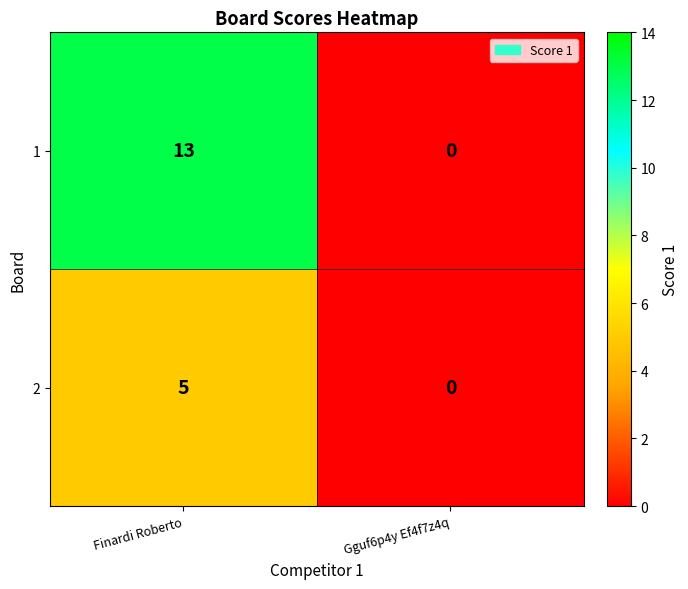

What is the sum of the 2 values at Finardi Roberto and Gguf6p4y Ef4f7z4q?

5